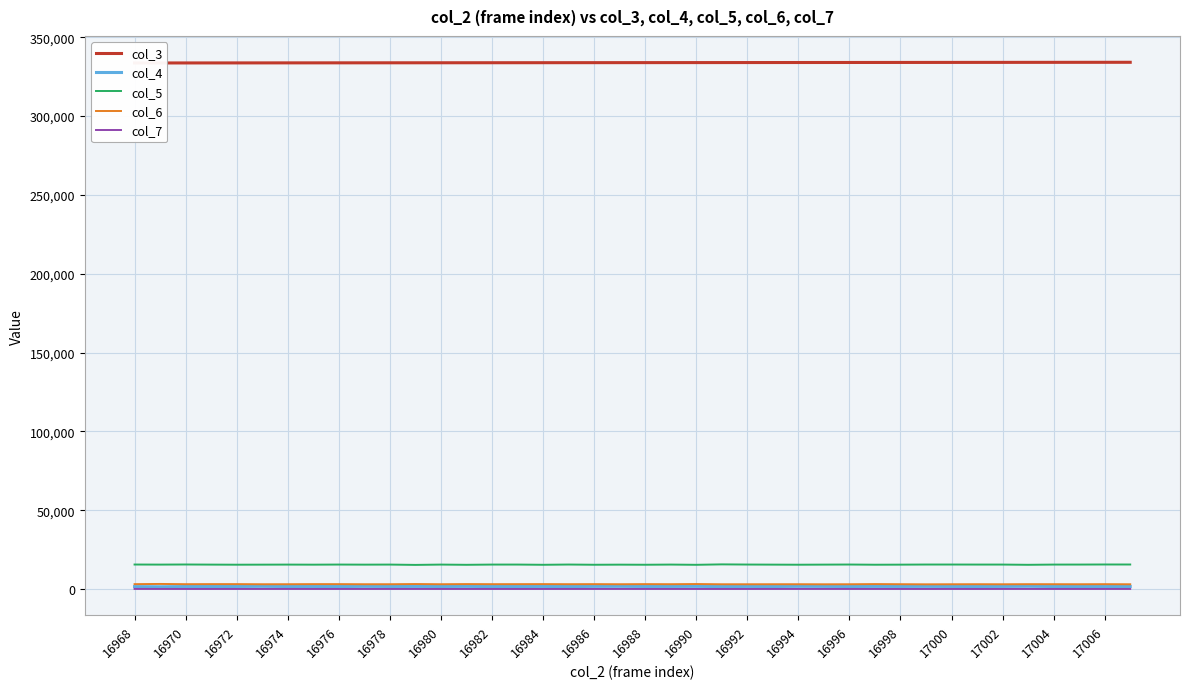

The col_4 series shows 1719 at 16994. True or false?

True